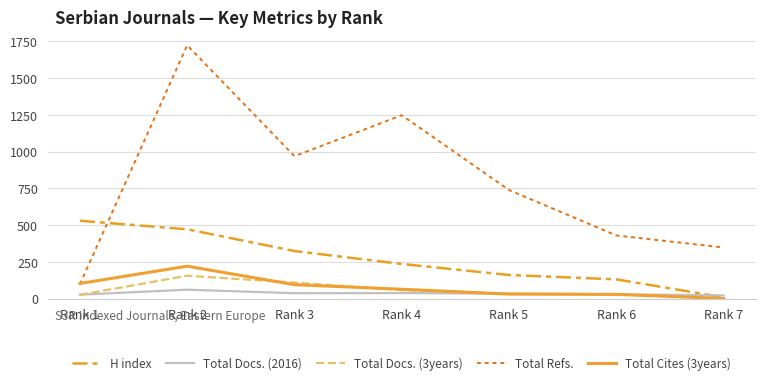

What is the sum of the Total Cites (3years) values at Rank 1 and Rank 4?

165